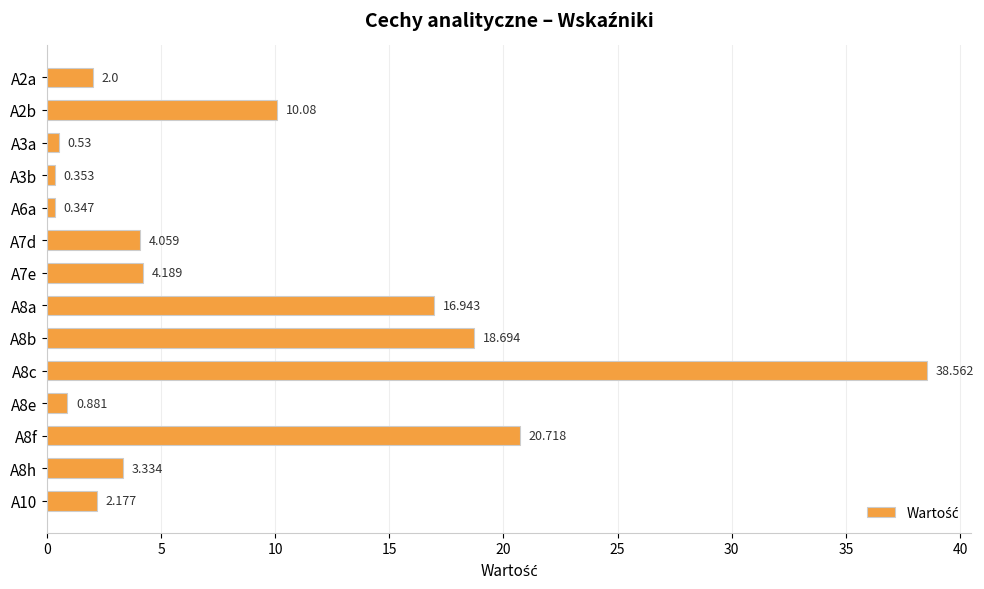

How many series are shown in this chart?

1